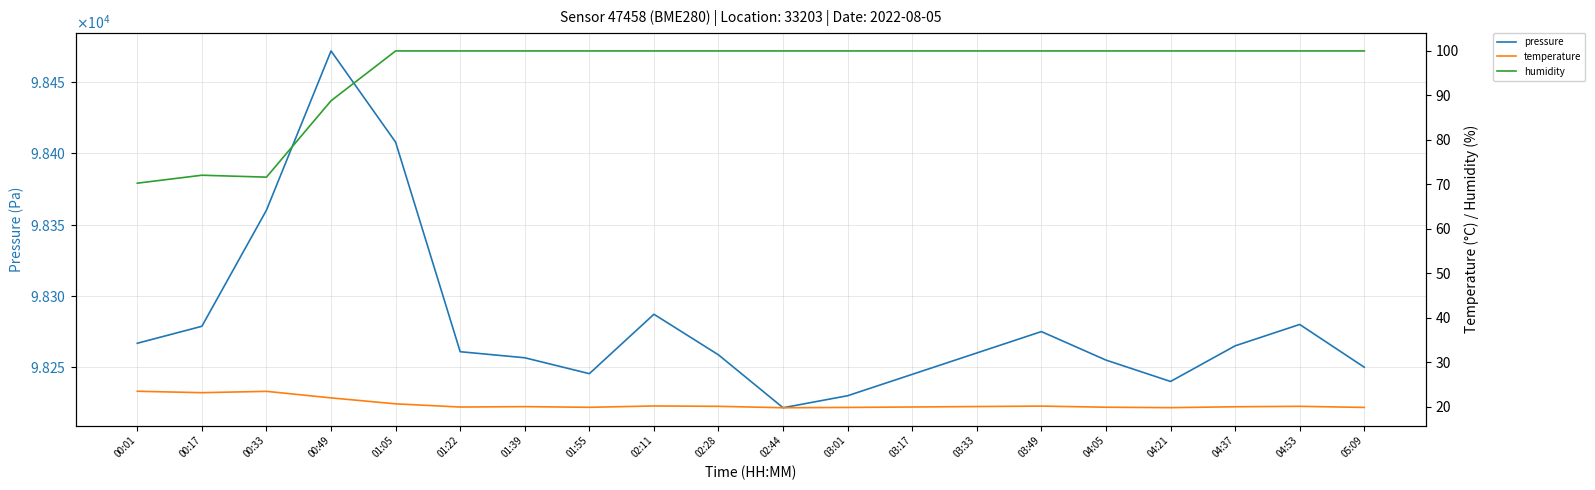

At which category does temperature reach its first local peak?

00:33